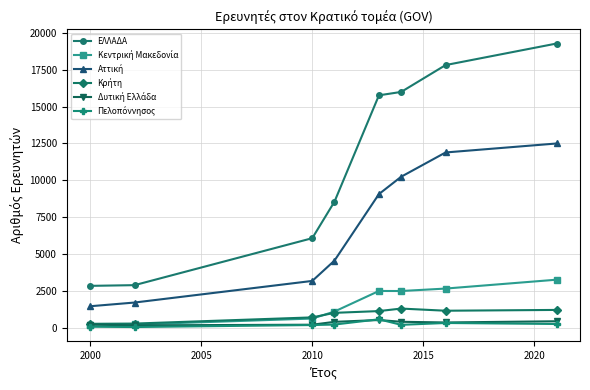

At how many categories does at least one series exceed 11067?

4